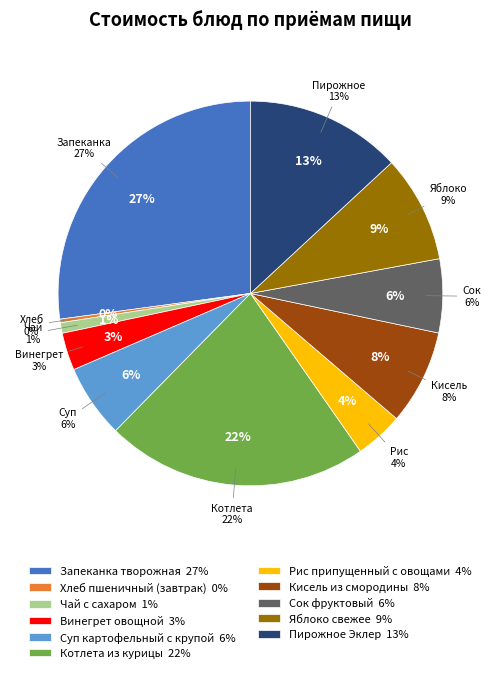

What is the change in value from Чай с сахаром to Яблоко свежее?

+28.7